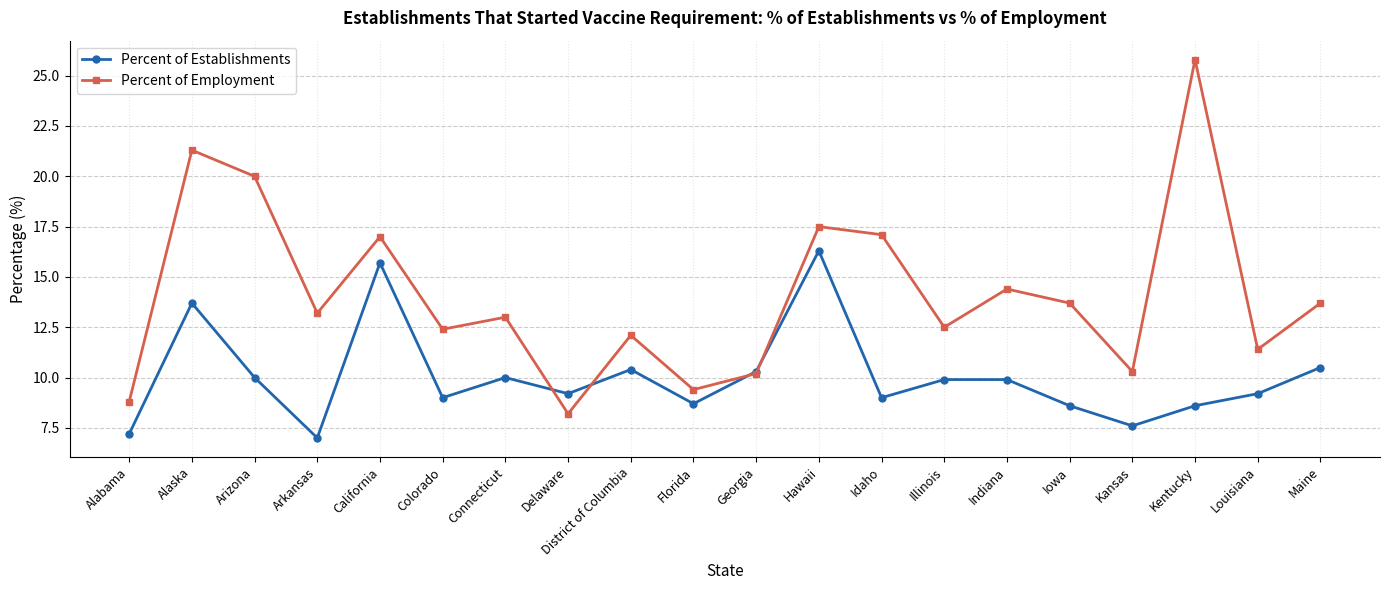

Rank the series by their maximum value, from lowest to highest.

Percent of Establishments, Percent of Employment